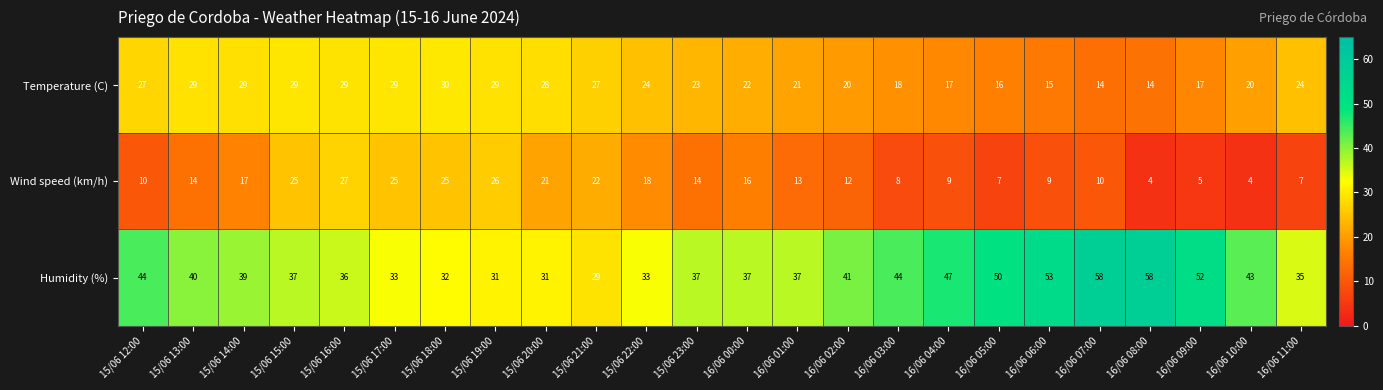

What is the maximum value shown in the chart?

58